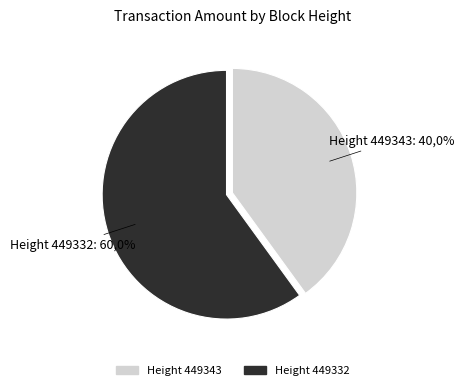

To the nearest percent, what is the difference between the 449332 and 449343 slice percentages?

20%